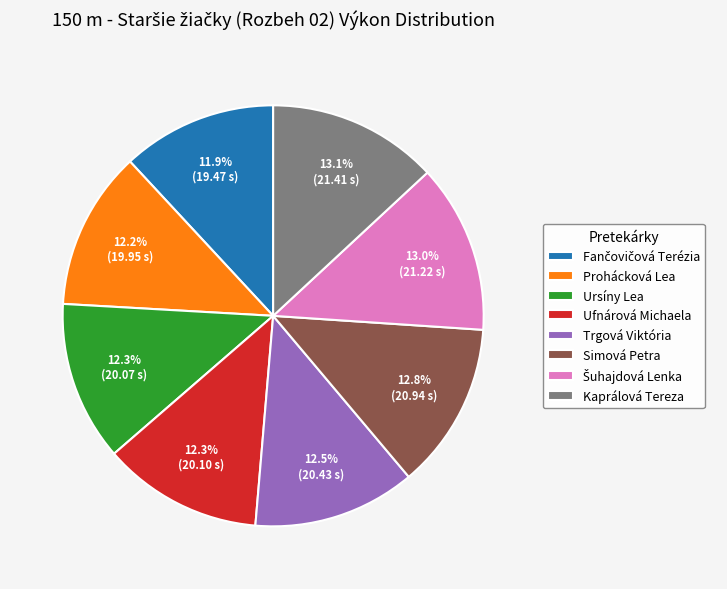

Is Trgová Viktória the majority of the pie?

No